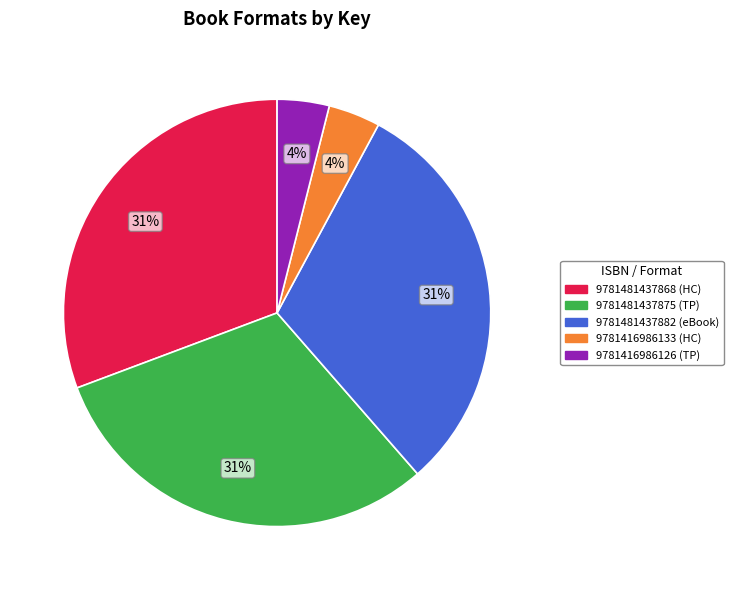

Do 9781481437868 and 9781416986133 together represent more than half of the pie?

No